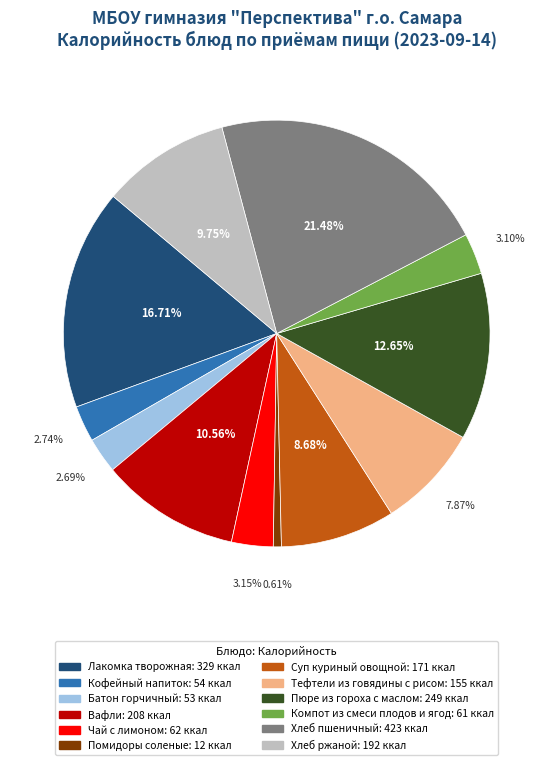

Is it true that Лакомка творожная is 8% of the pie?

False